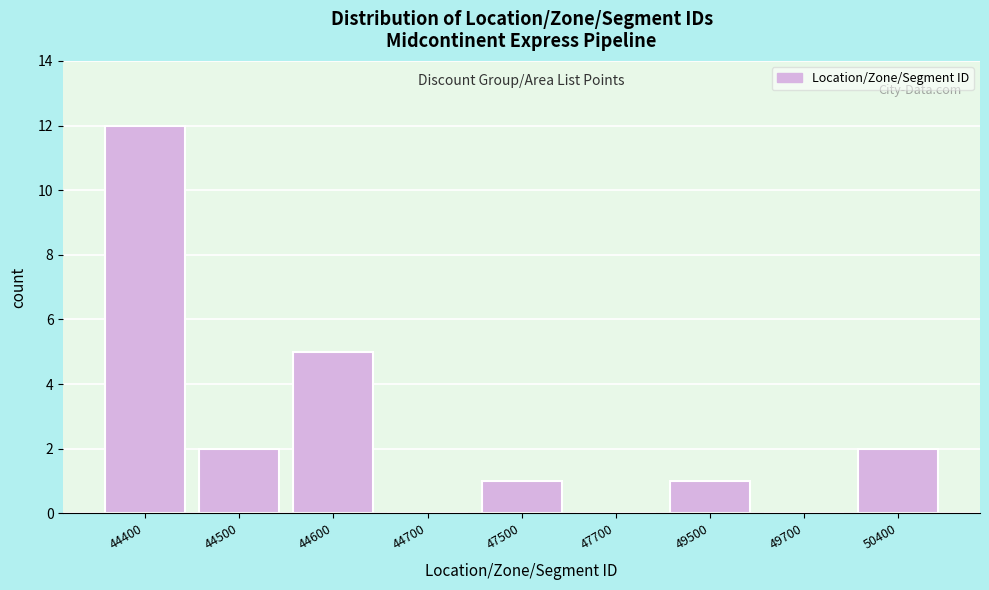

Reading left to right, what are all the values shown in this chart?

44400=12	44500=2	44600=5	44700=0	47500=1	47700=0	49500=1	49700=0	50400=2